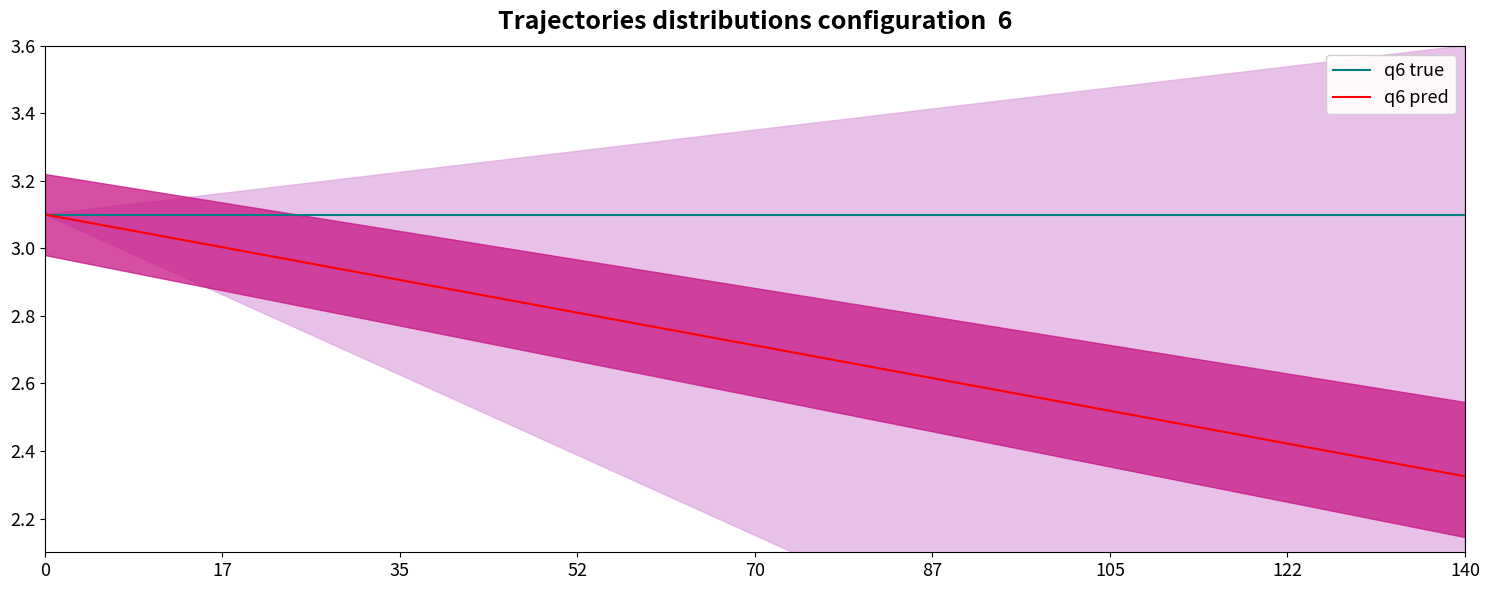

At how many categories does at least one series exceed 2?

12